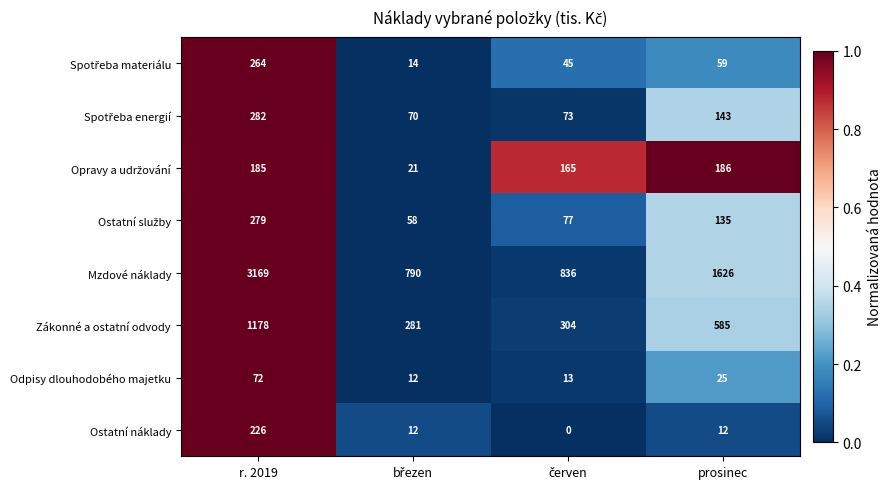

What is the difference between the maximum and minimum values in the Odpisy dlouhodobého majetku series?

60